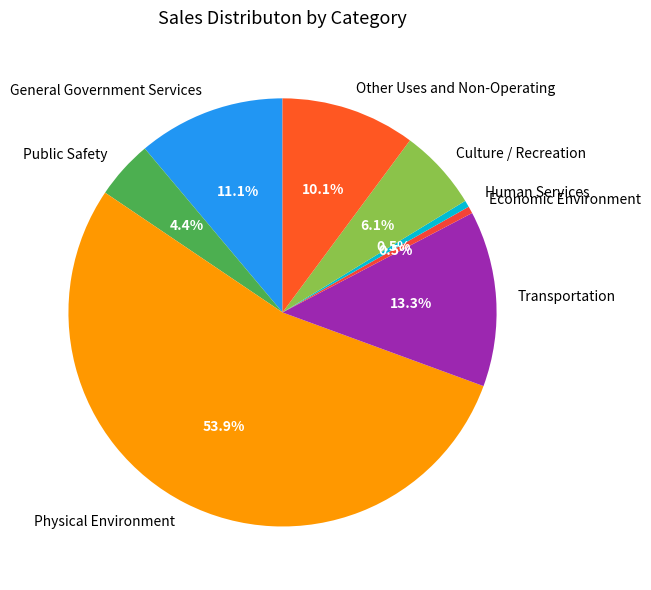

How many segments does this pie chart have?

8